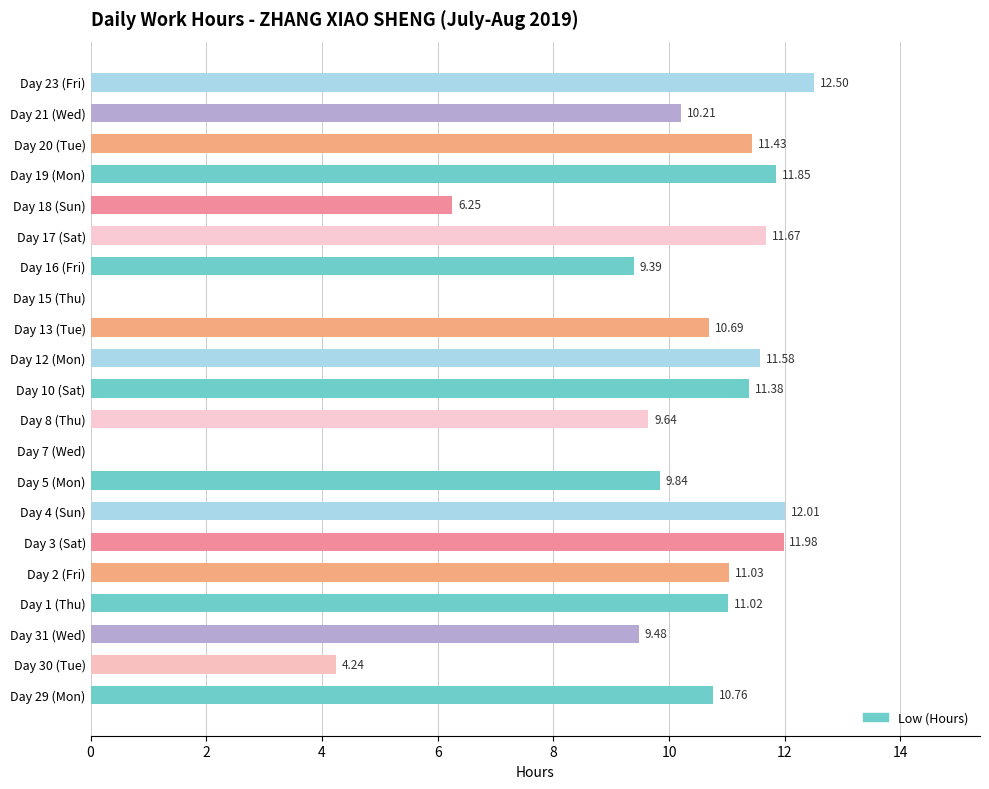

Count the number of data series in this chart.

1